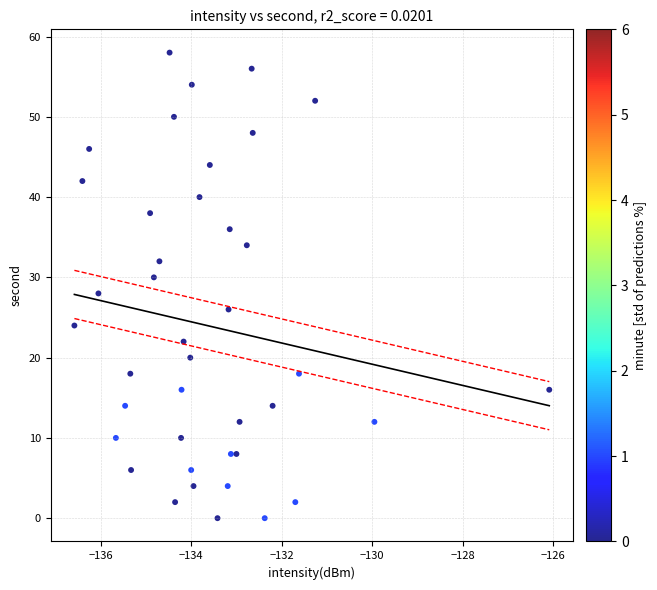

What is the range of Y values (max minus min)?

58